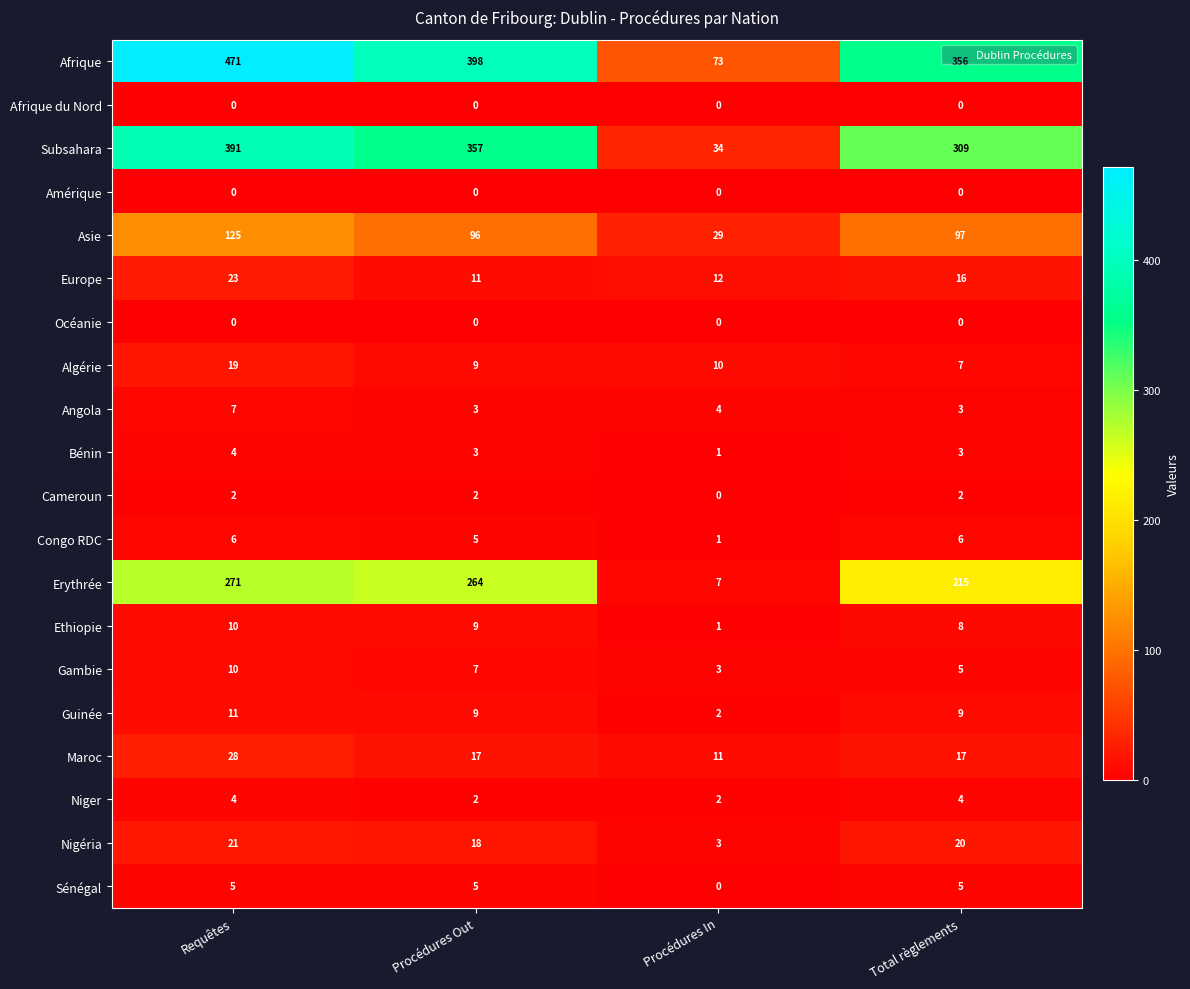

What is the greatest value displayed?

471